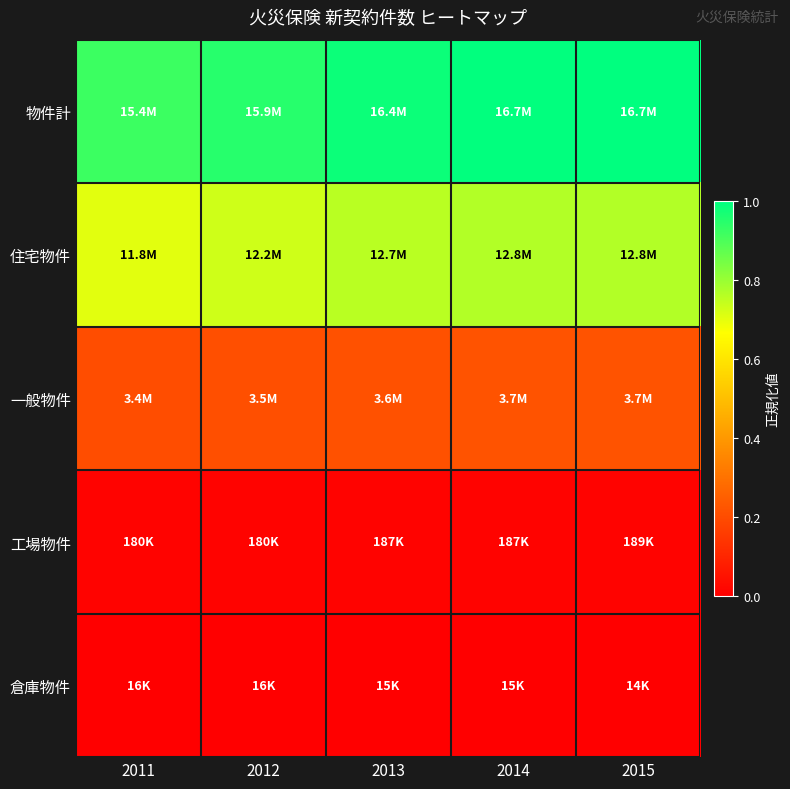

At how many categories does at least one series exceed 0?

5